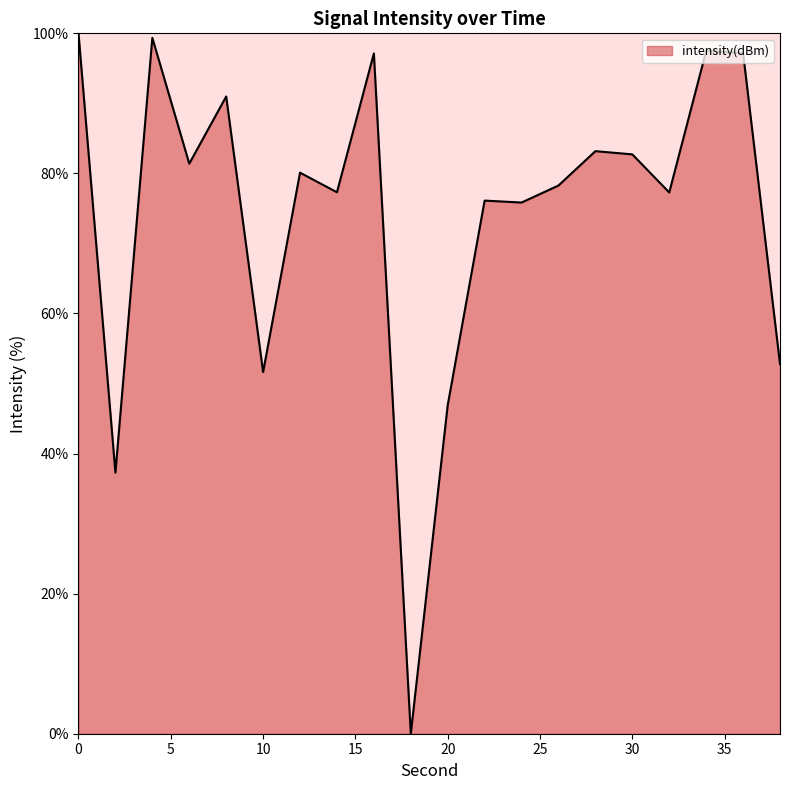

What is the maximum value shown in the chart?

100.0